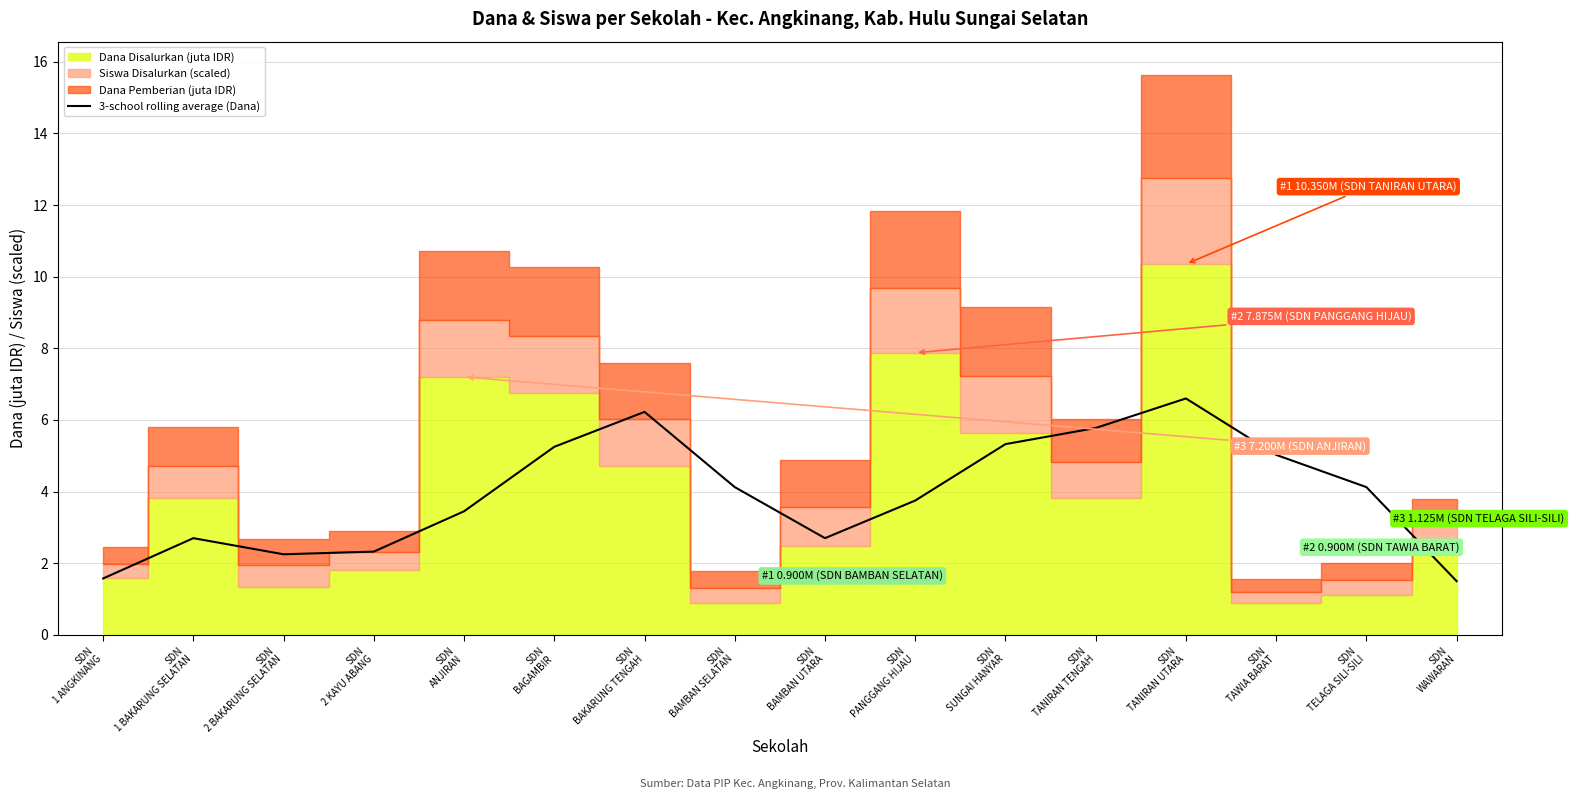

Is it true that the value at SDN
BAKARUNG TENGAH is 8.6?

False